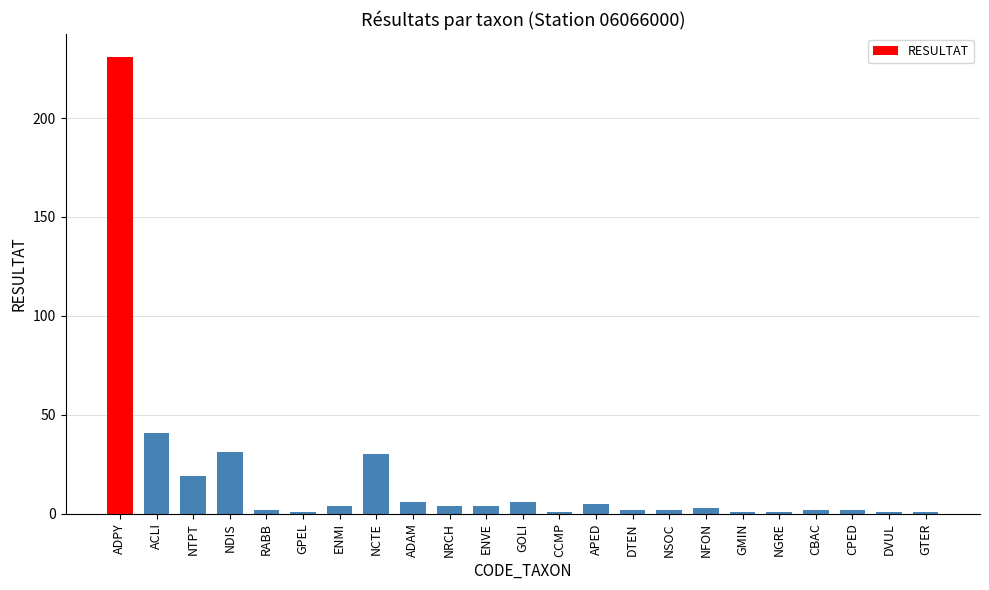

How many distinct data groups are displayed?

1